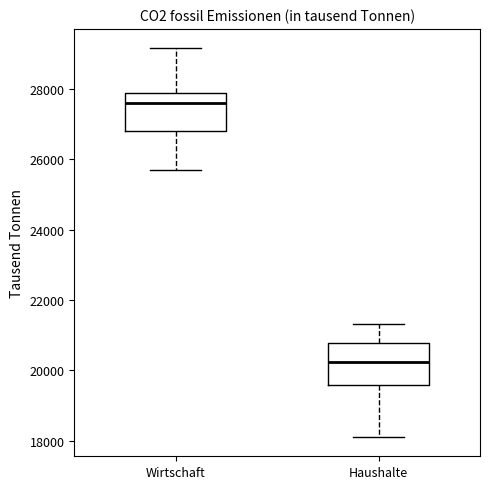

Reading left to right, read every box against the y-axis: the position of its median line, the range the box covers, and the ends of its whiskers. The values are not printed on the chart, so give them approximately, as read against the axis.

Wirtschaft: median 27600, box 26800 to 27800, whiskers 25600 to 29200
Haushalte: median 20200, box 19600 to 20800, whiskers 18200 to 21200